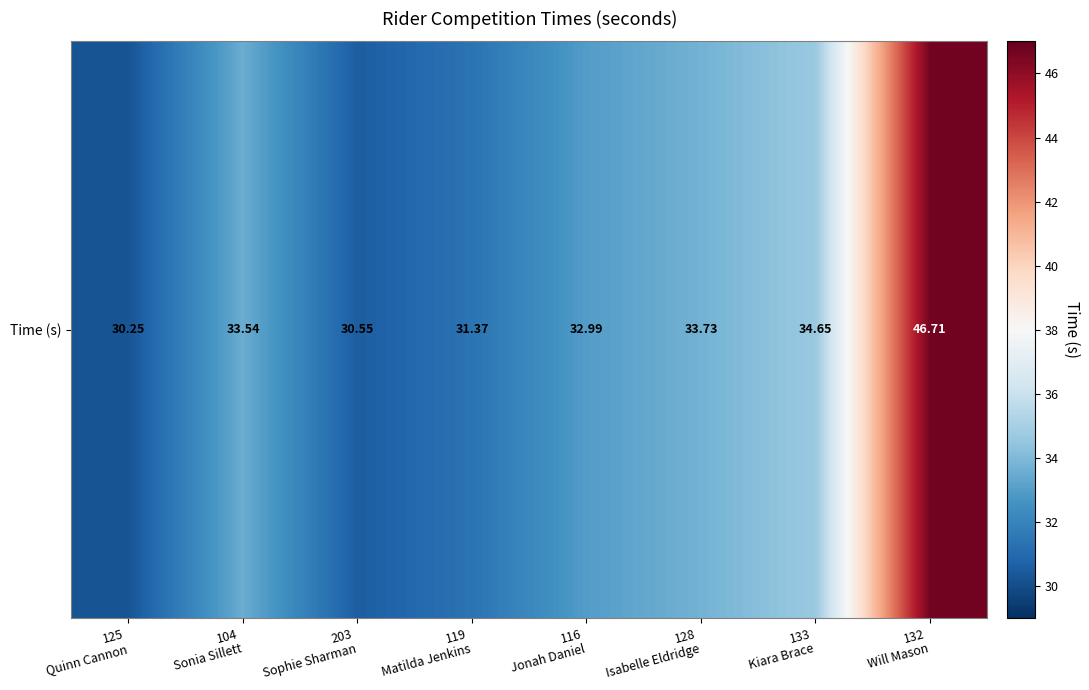

Is it true that the value at 104
Sonia Sillett is 33.5?

True